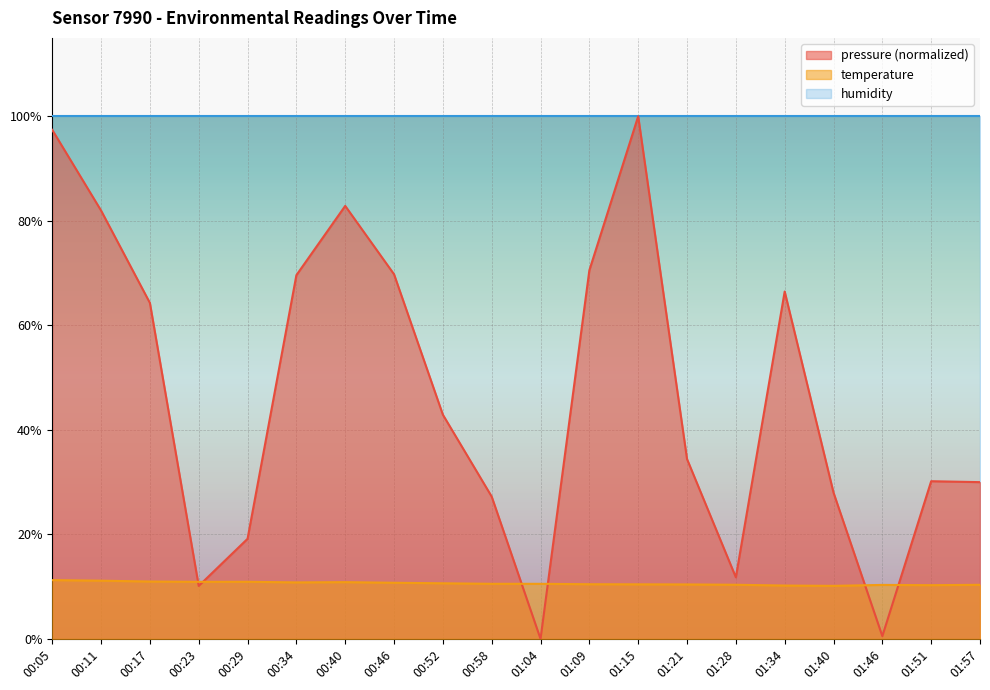

Rank the series at 00:34 from highest to lowest value.

humidity, pressure (normalized), temperature